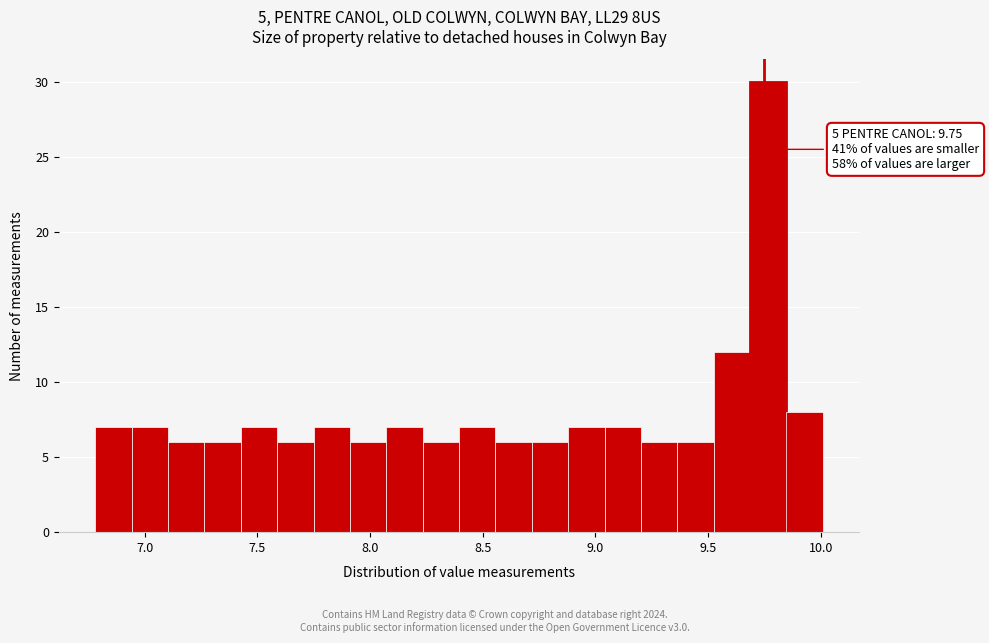

Read against the x-axis, roughly where is the centre of the tallest bar?

9.75